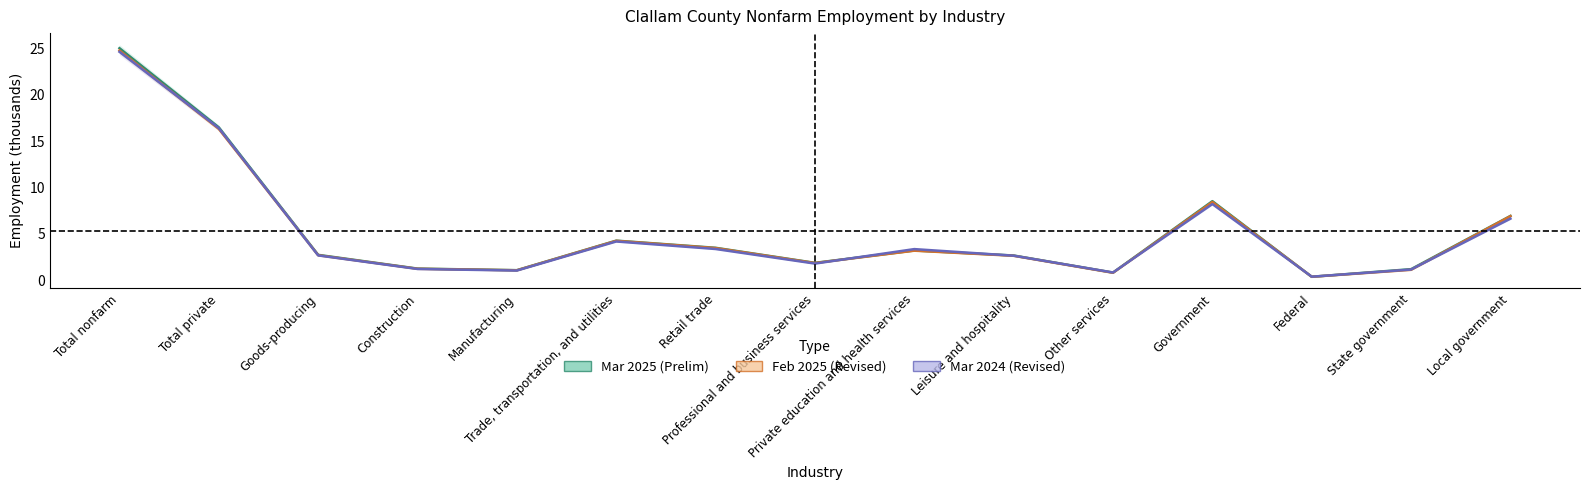

The value of Feb 2025 (Revised) at Total nonfarm is 24.8. True or false?

True